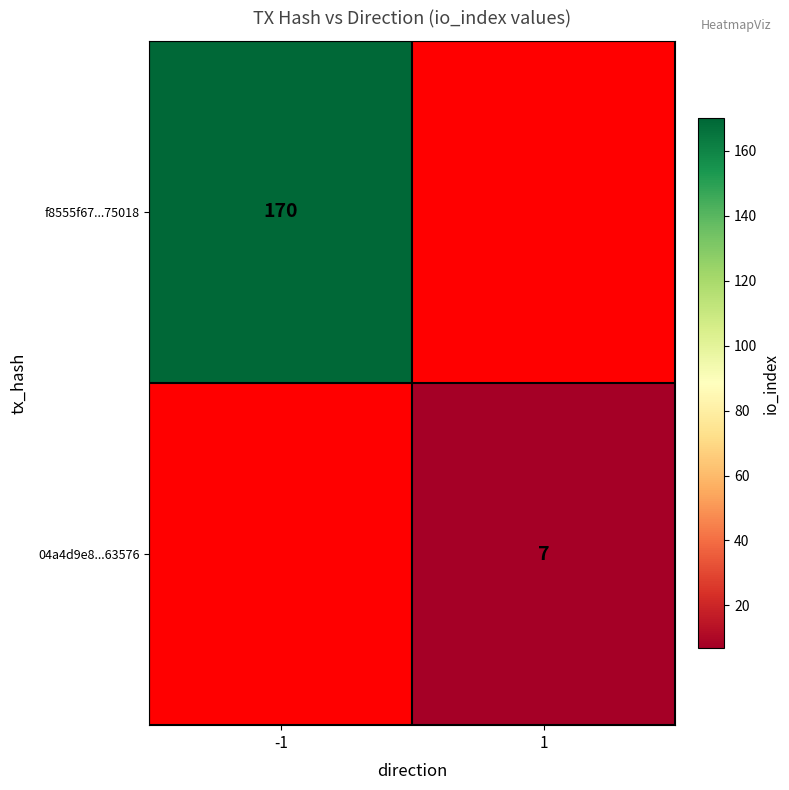

True or false: 04a4d9e8...63576 has a value of 4 at 1.

False